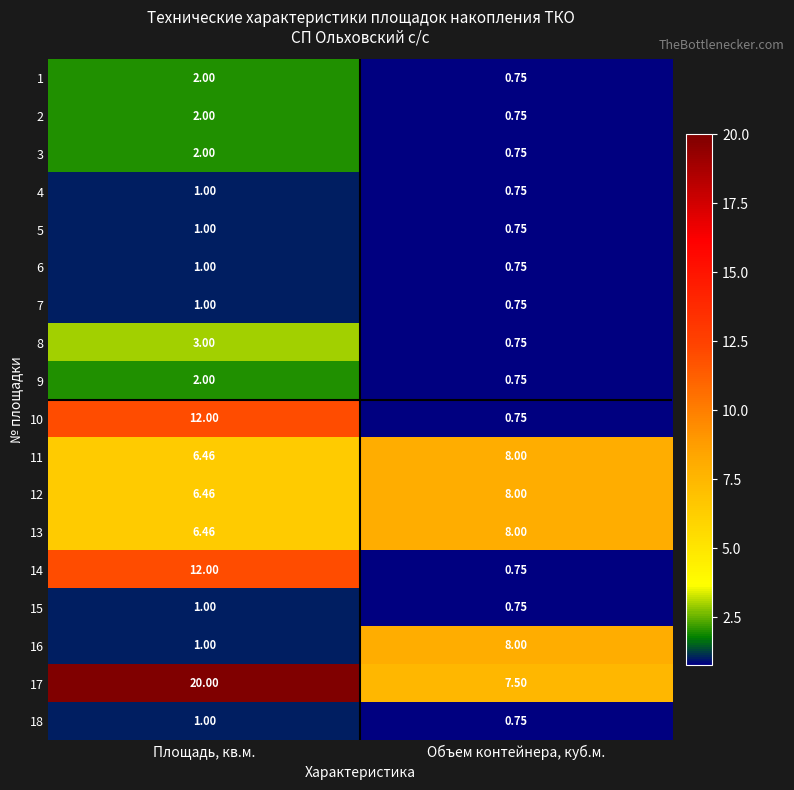

Which category has the lowest value in the 7 series?

Объем контейнера, куб.м.